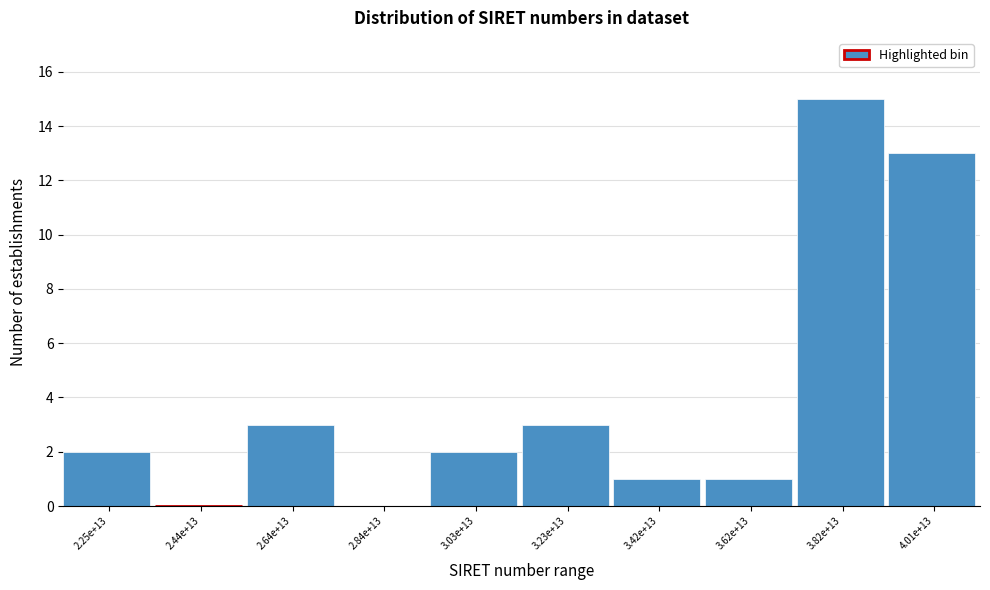

Reading left to right, transcribe all the data shown in this chart.

2.25e+13=2	2.44e+13=0	2.64e+13=3	2.84e+13=0	3.03e+13=2	3.23e+13=3	3.42e+13=1	3.62e+13=1	3.82e+13=15	4.01e+13=13